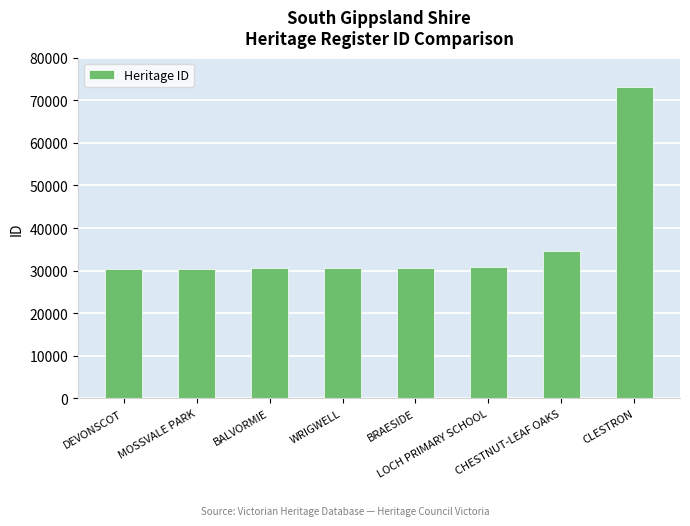

What is the difference between the maximum and minimum values?

42688